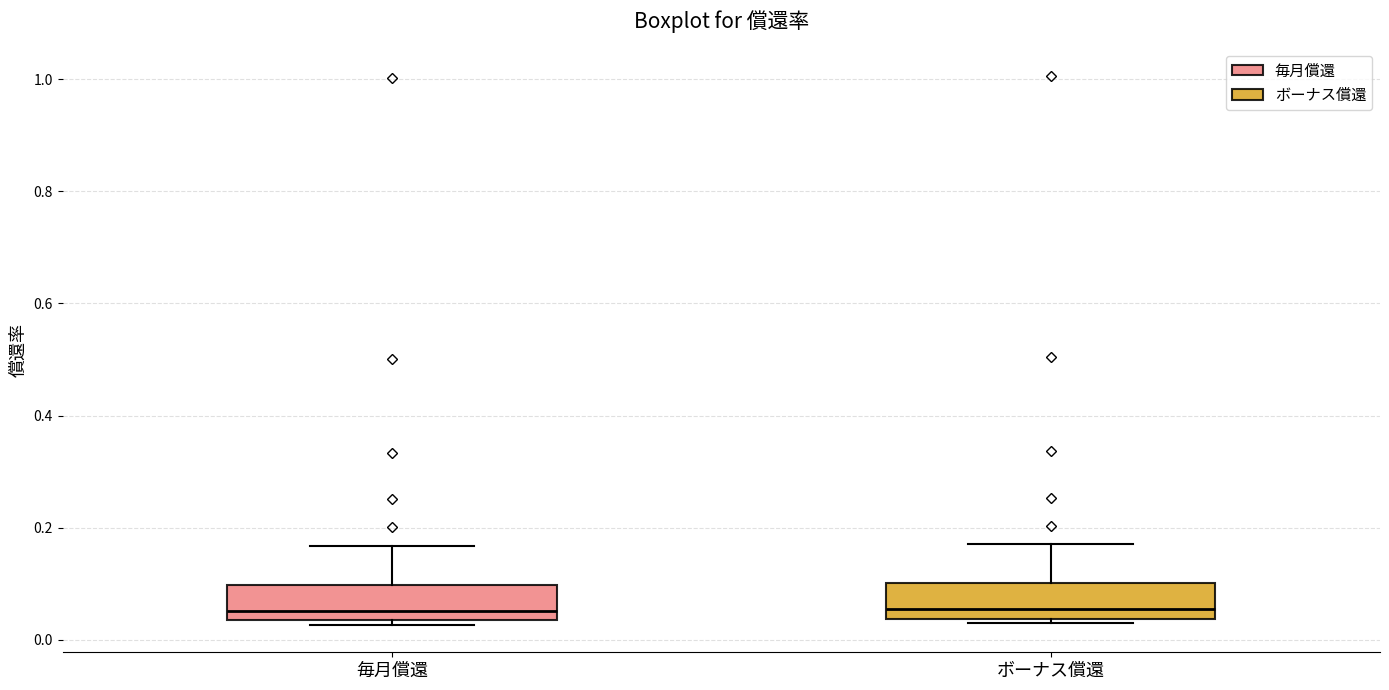

Where is the upper edge of the box for ボーナス償還 on the y-axis? The values are not printed on the chart, so give them approximately, as read against the axis.

0.10